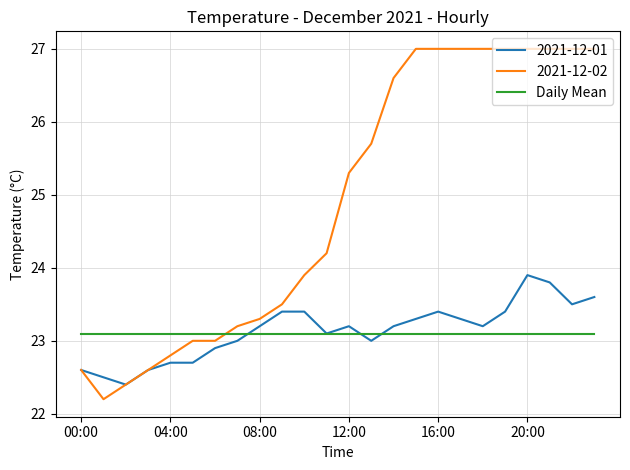

Which series has the largest range (max minus min)?

2021-12-02